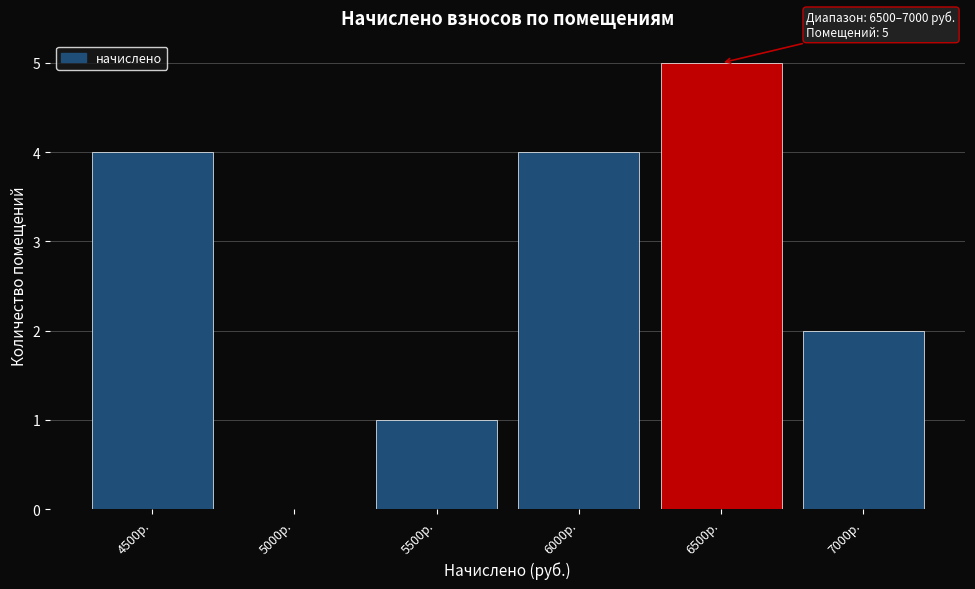

Reading left to right, list all the values displayed in this chart.

4500р.=4	5000р.=0	5500р.=1	6000р.=4	6500р.=5	7000р.=2